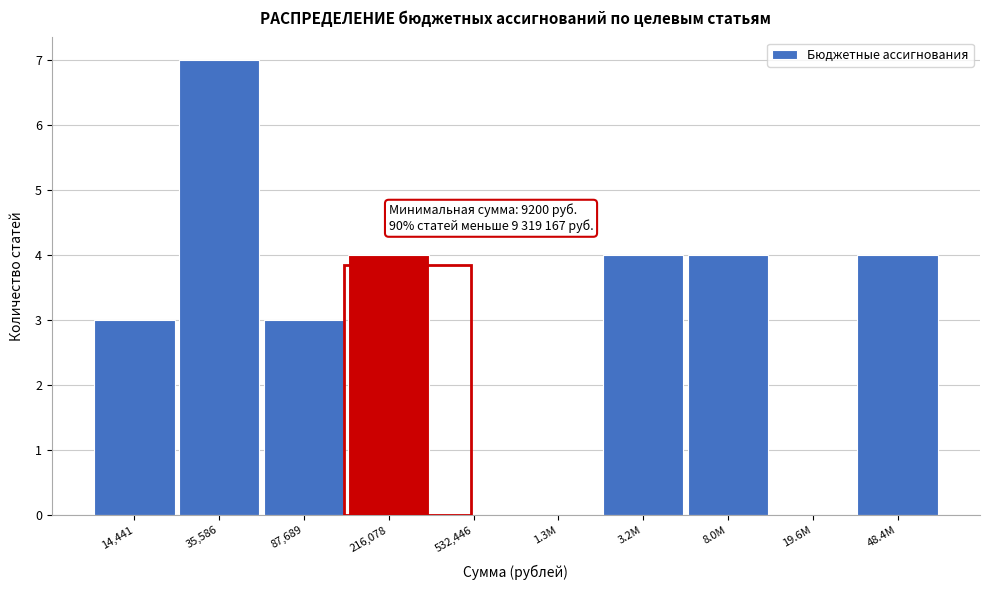

Reading left to right, extract all data points from this chart.

14,441=3	35,586=7	87,689=3	216,078=4	532,446=0	1.3M=0	3.2M=4	8.0M=4	19.6M=0	48.4M=4